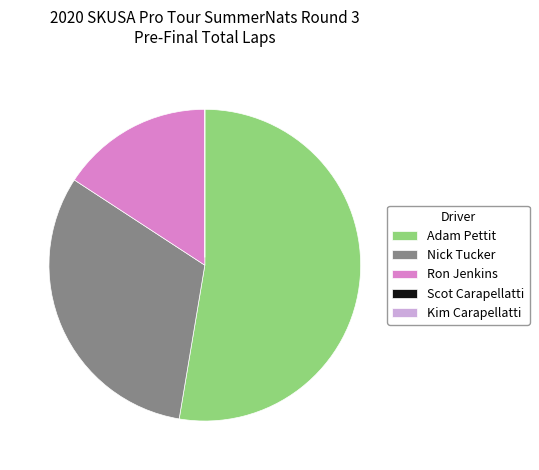

What is the majority slice?

Adam Pettit